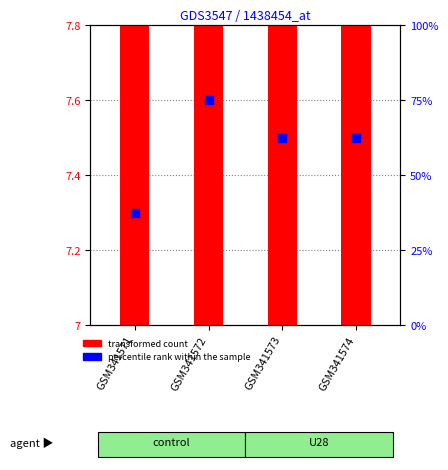

Which series reaches the minimum Y coordinate?

transformed count